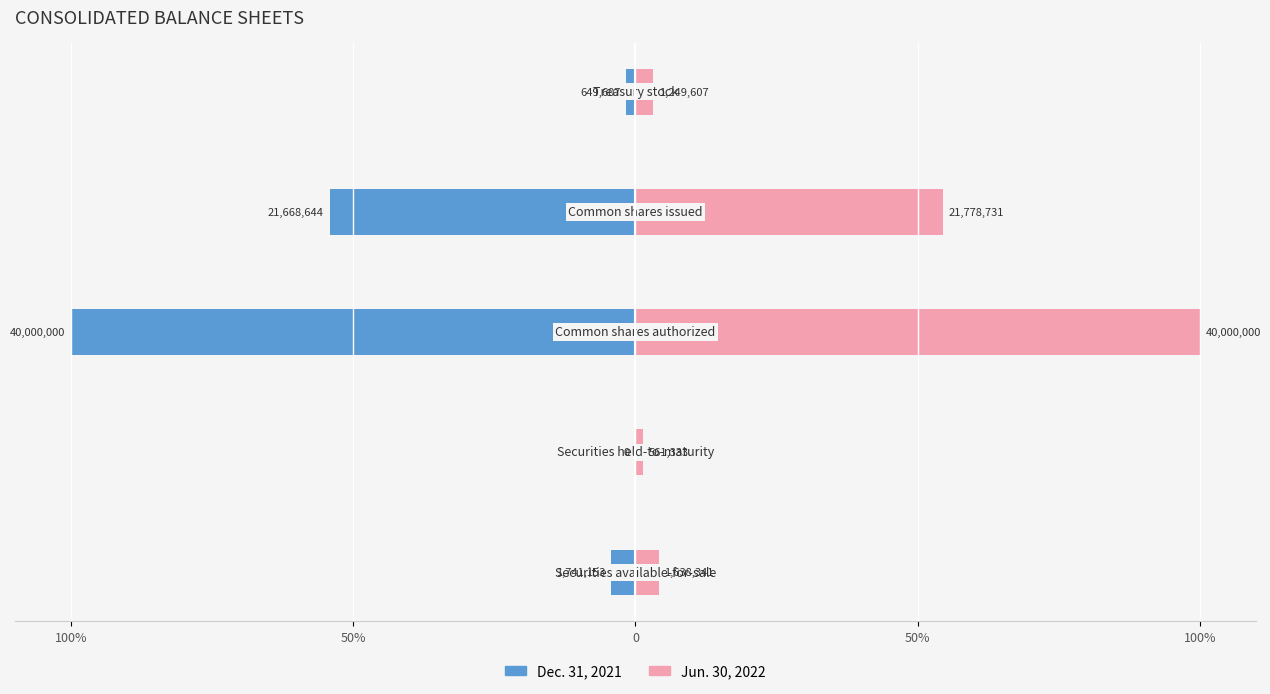

Reading left to right, what are all the values shown in this chart?

Dec. 31, 2021: 100%=-2.2	50%=0.0	0=-50.0	50%=-27.1	100%=-0.8
Jun. 30, 2022: 100%=2.0	50%=0.7	0=50.0	50%=27.2	100%=1.6